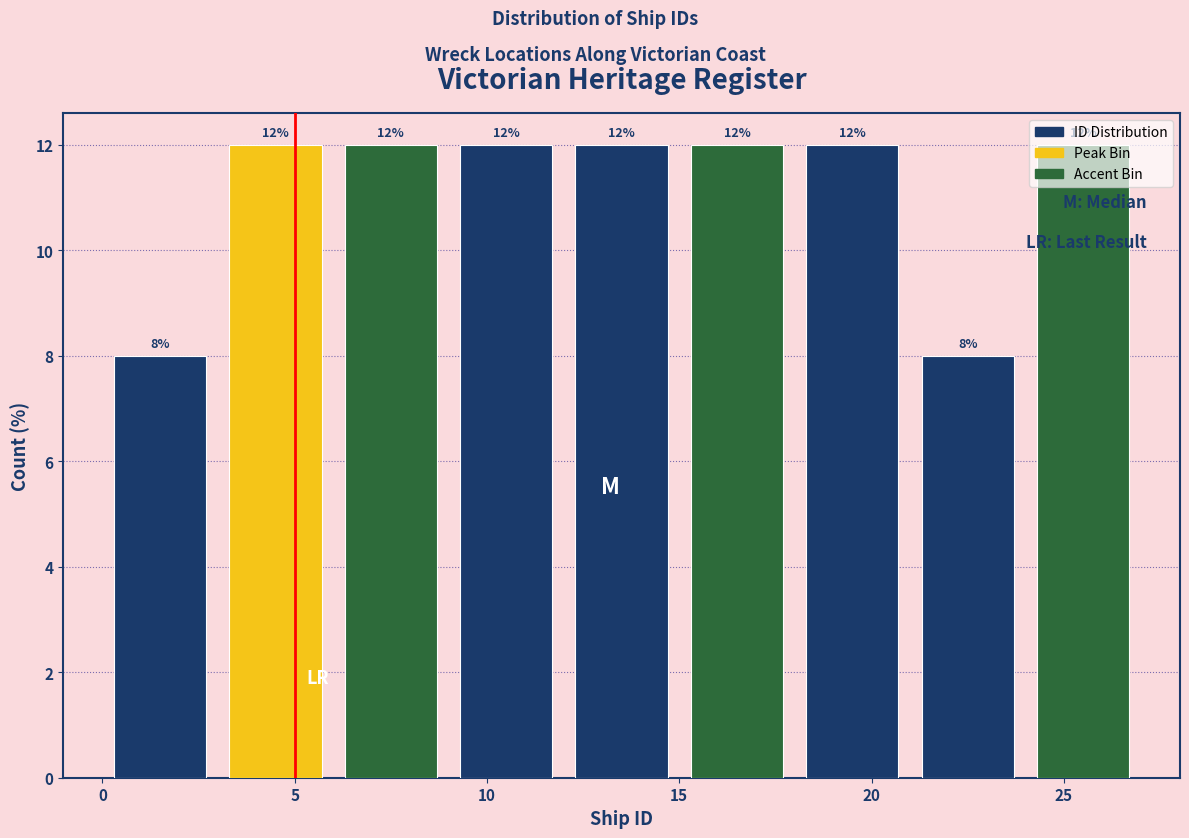

Reading left to right, transcribe this chart: for each bar, give the range it covers on the x-axis and its height.

0 to 3: 8
3 to 6: 12
6 to 9: 12
9 to 12: 12
12 to 15: 12
15 to 18: 12
18 to 21: 12
21 to 24: 8
24 to 27: 12